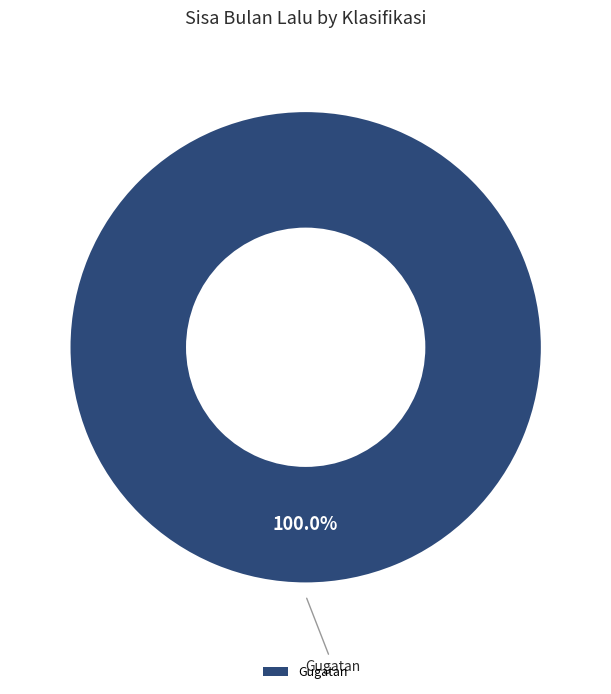

Count the number of slices in the pie.

1